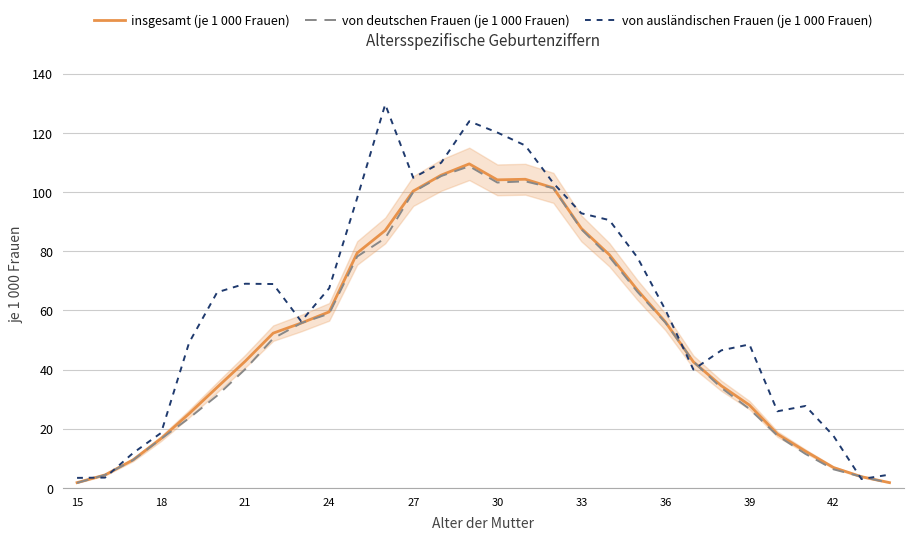

Which series has the widest spread of values?

von ausländischen Frauen (je 1 000 Frauen)